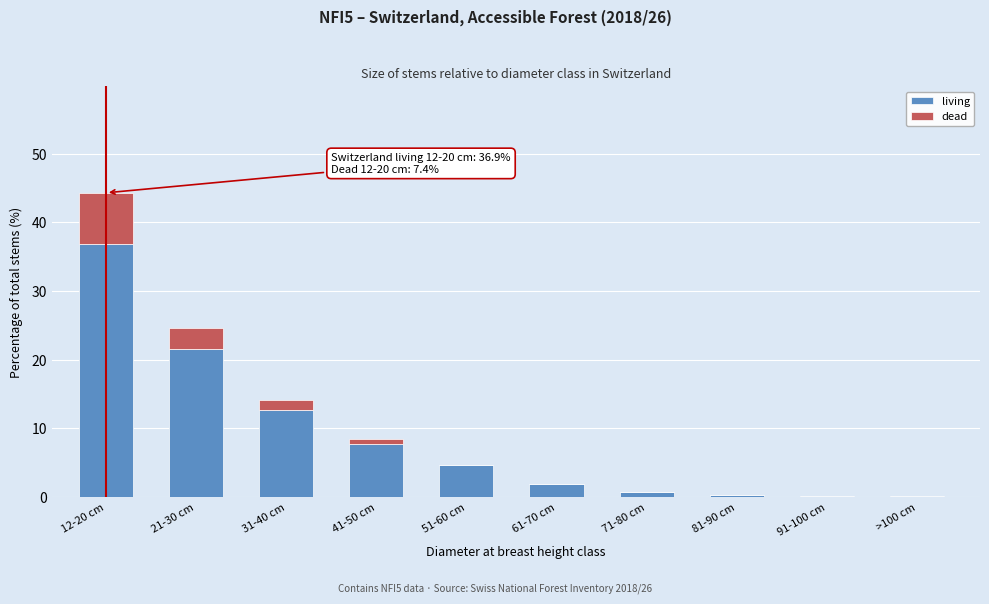

What is the sum of all living values?

86.8